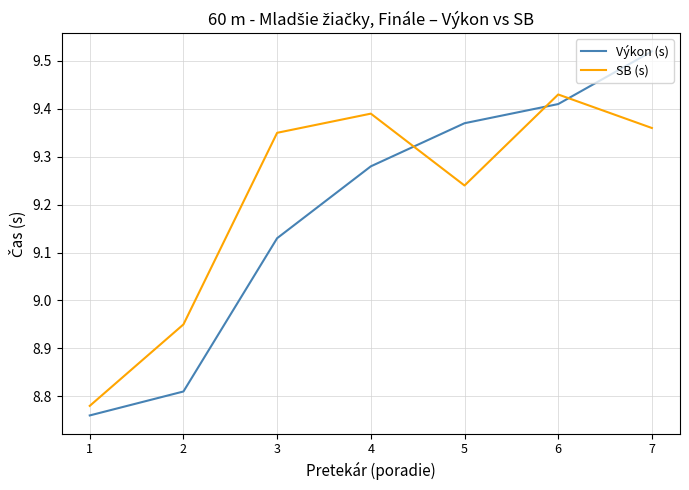

Which label corresponds to the largest value in the chart?

7